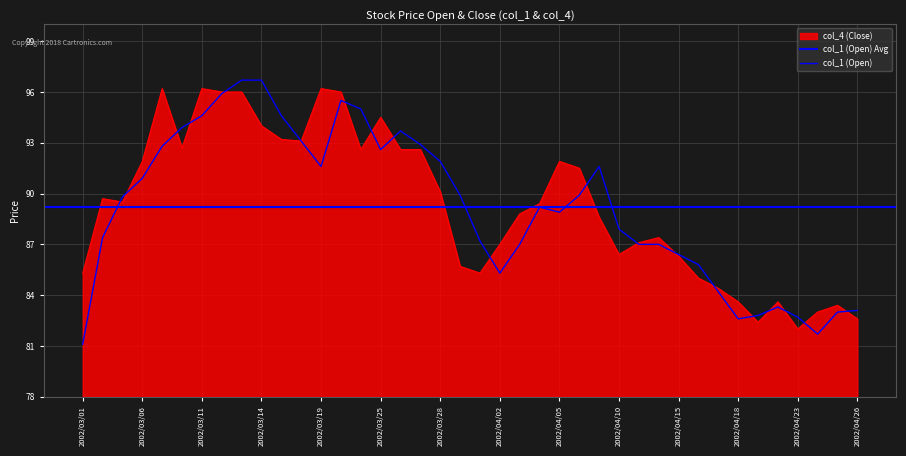

Where do col_4 (Close) and col_1 (Open) first cross each other?

2002/03/04 and 2002/03/05